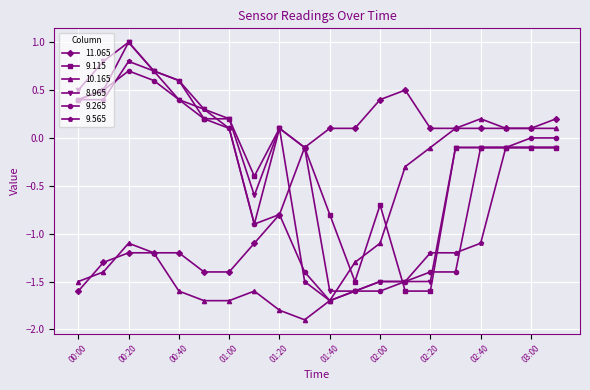

True or false: 9.265 has more than 1 points higher than both neighbors.

True